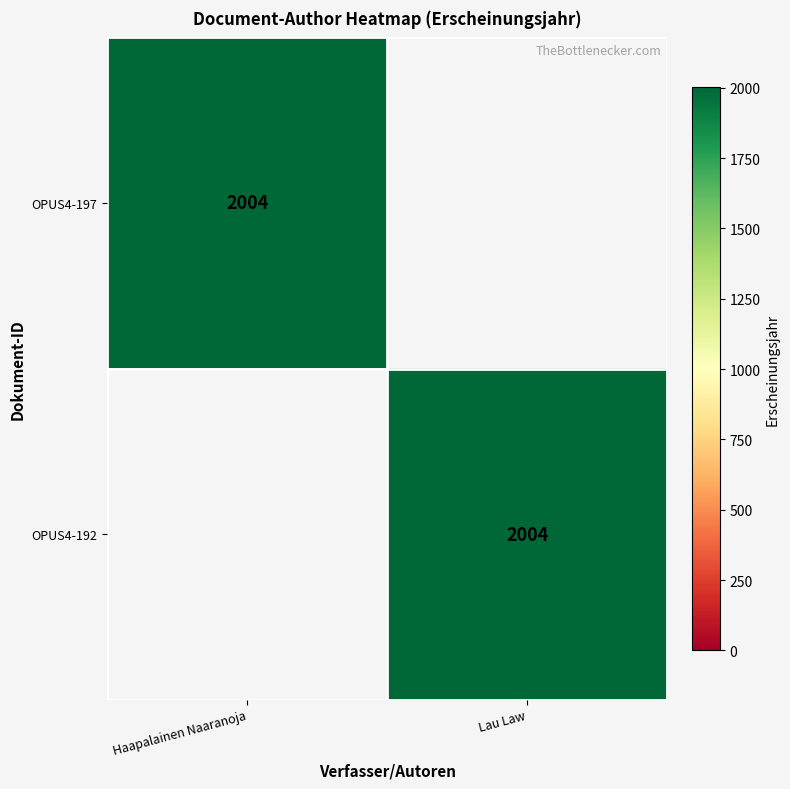

The value of OPUS4-192 at Lau Law is 2004. True or false?

True